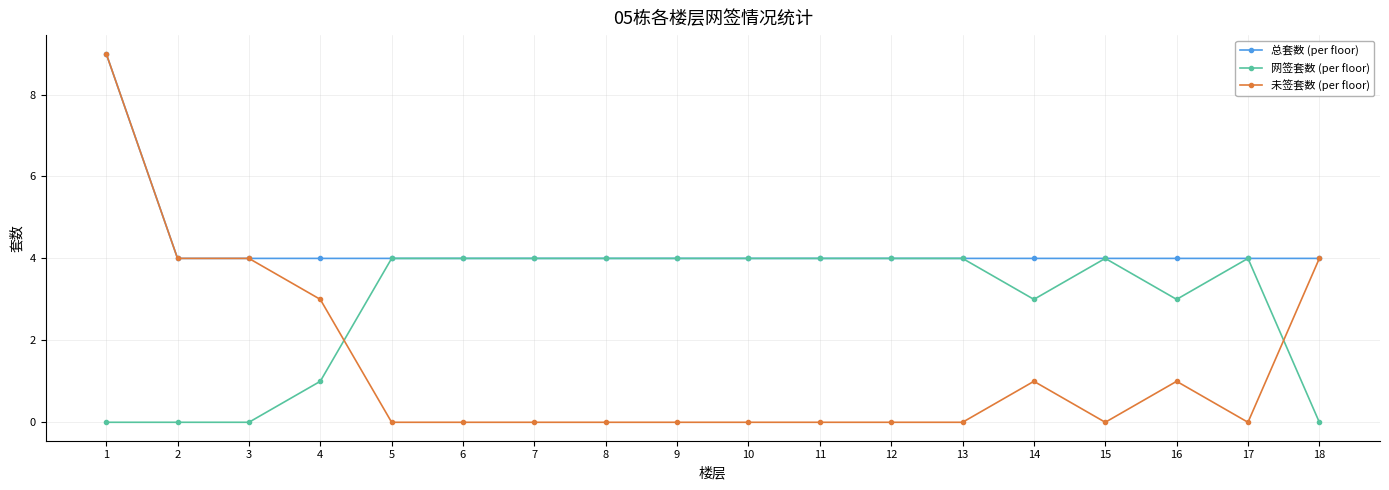

True or false: 网签套数 (per floor) has more than 1 interior local peaks.

True